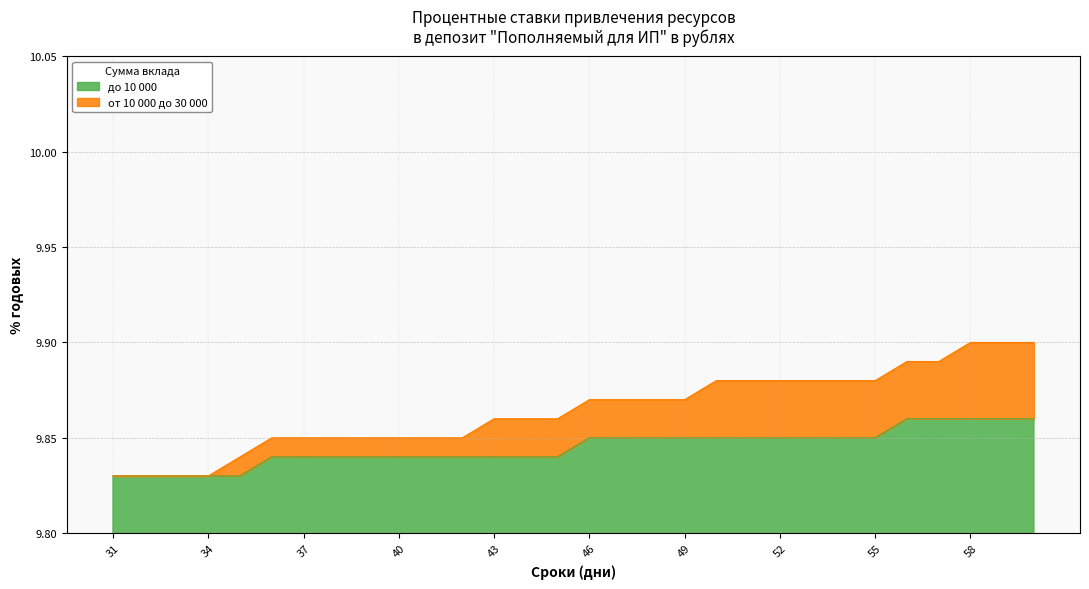

Which has a higher value, 44 or 46?

46